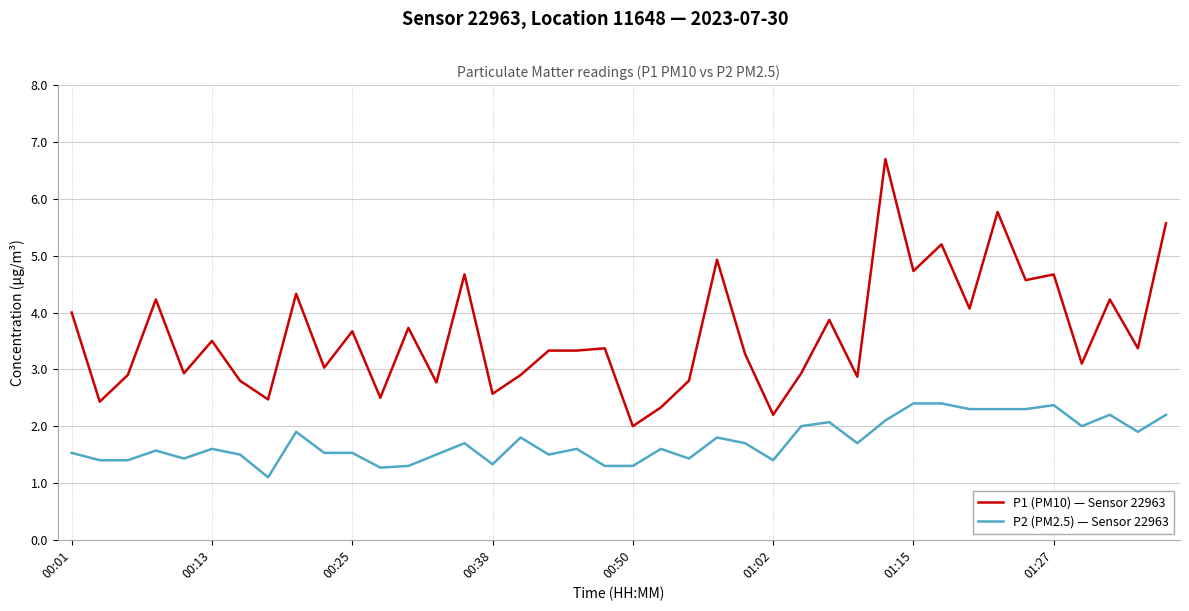

At how many categories does at least one series exceed 6?

1